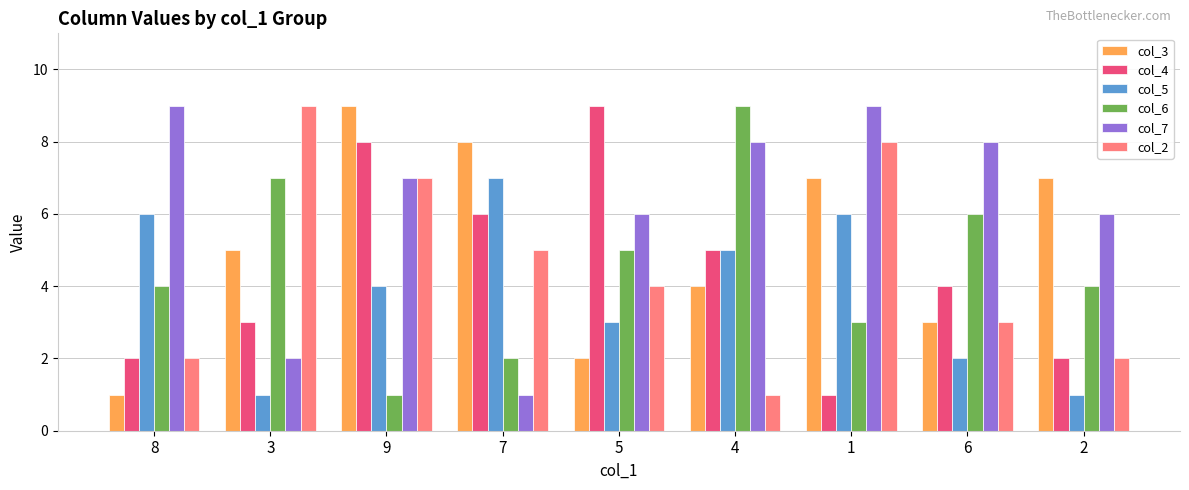

At which category is the sum across all series the highest?

9